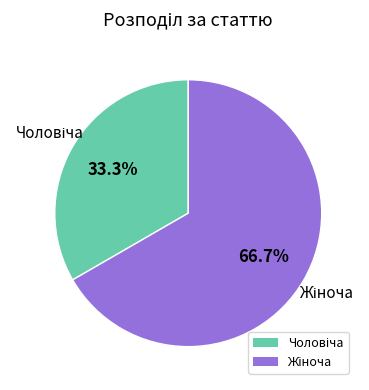

Is there a majority slice in this chart?

Yes